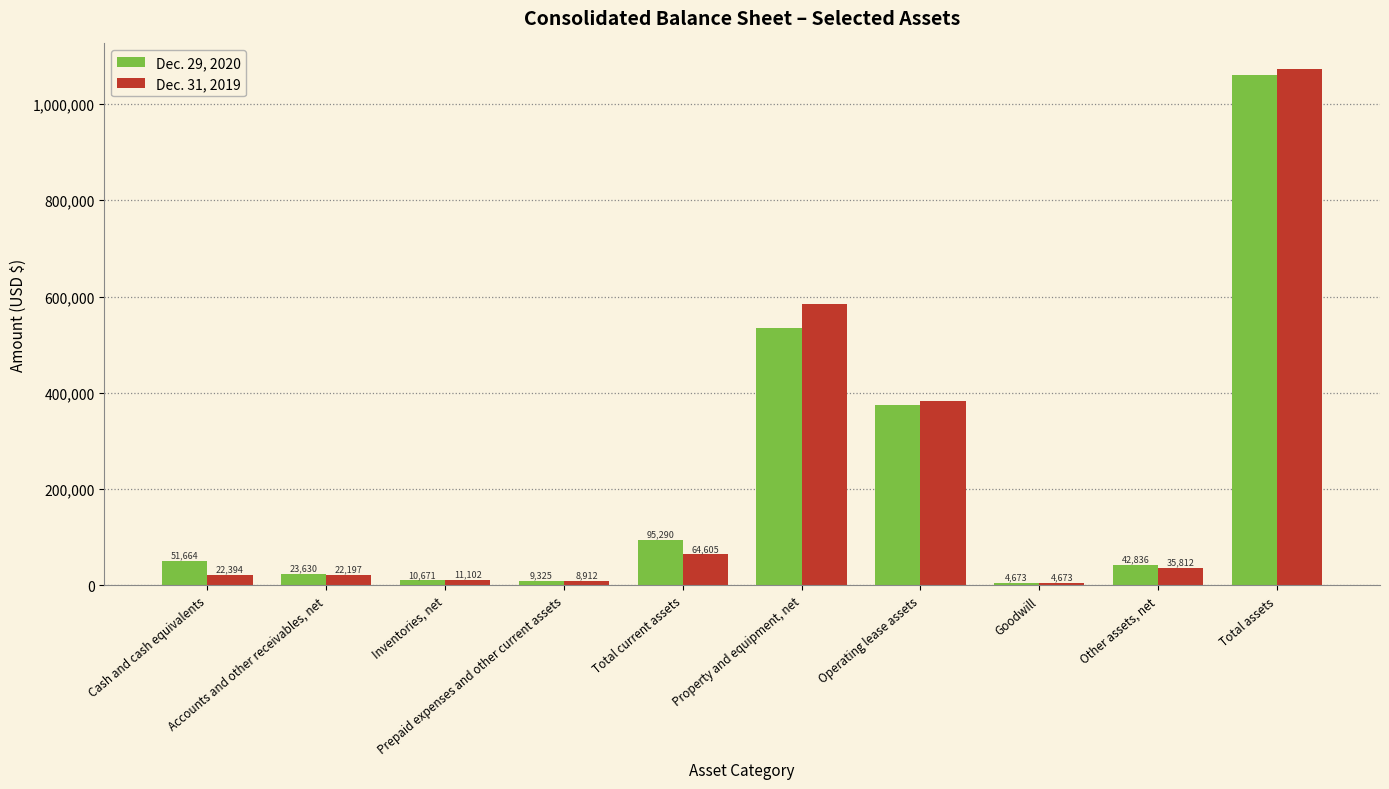

Which series changed the most between Property and equipment, net and Goodwill?

Dec. 31, 2019